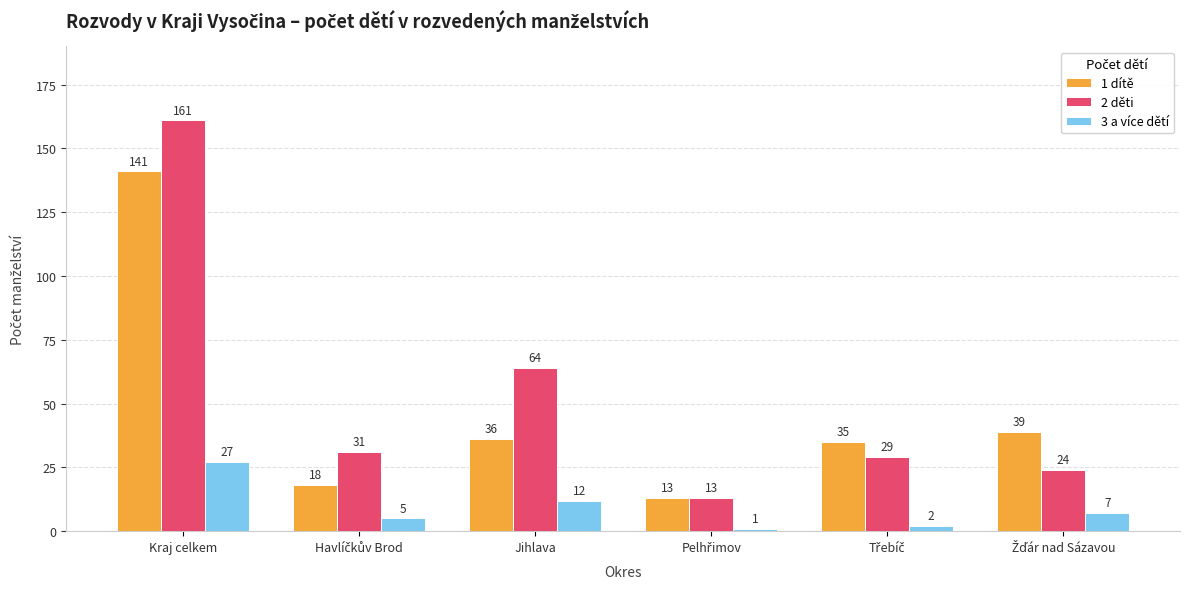

What is the spread (max minus min) of values at Kraj celkem?

134